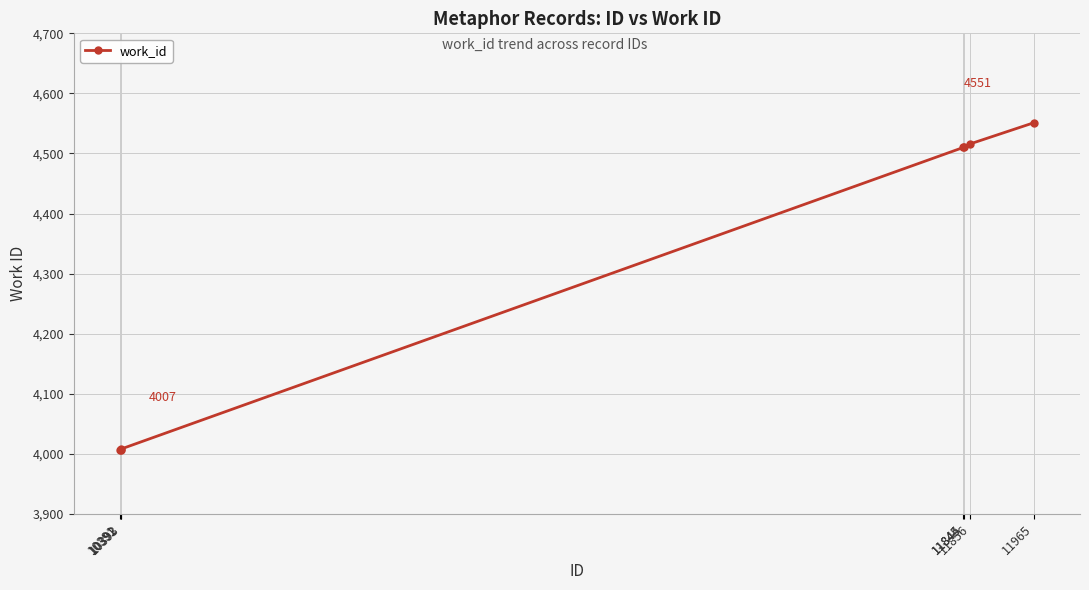

True or false: there are more than 2 points higher than both neighbors.

False